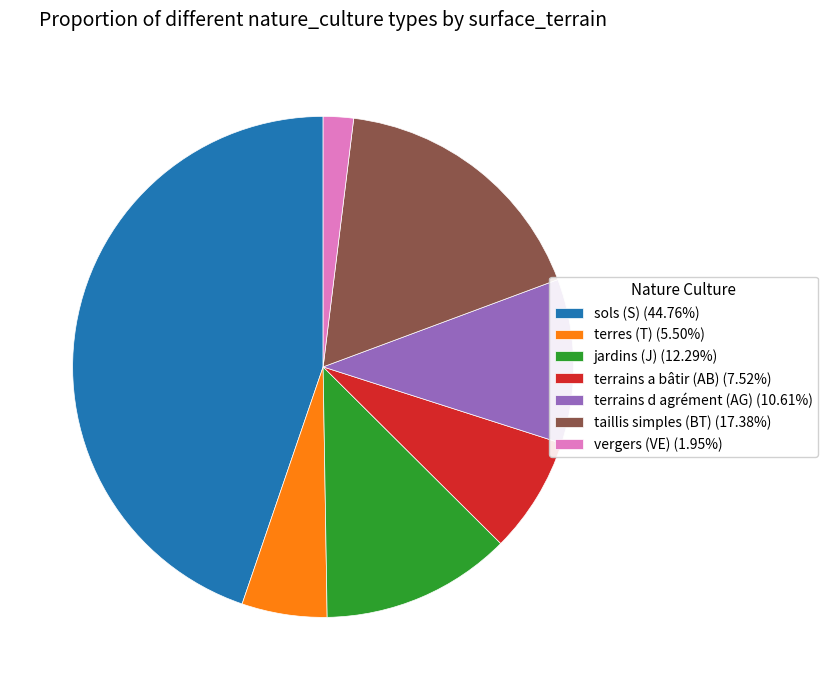

Combined, do taillis simples (BT) (17.38%) and jardins (J) (12.29%) account for over 50%?

No